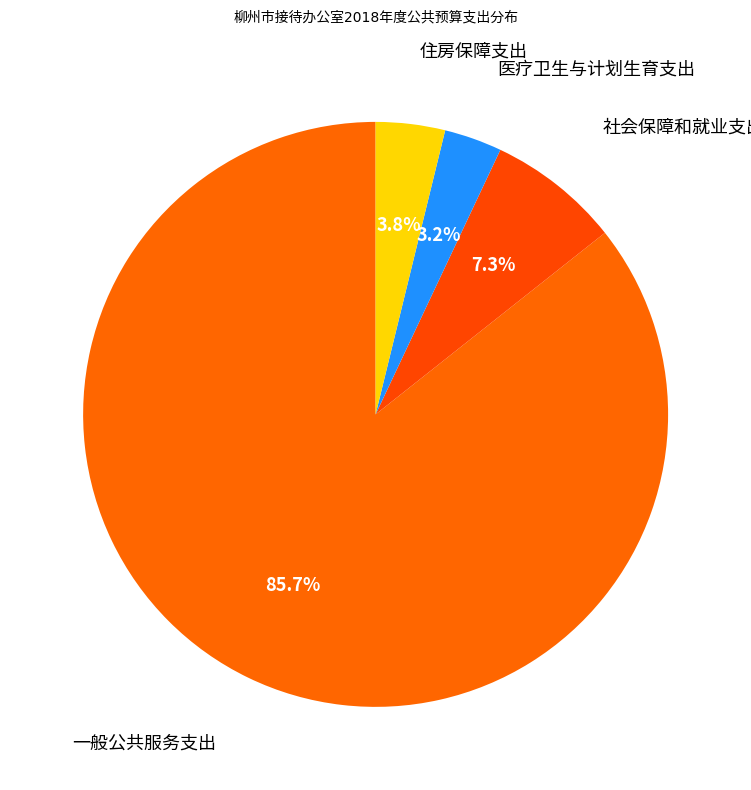

Count the number of slices in the pie.

4